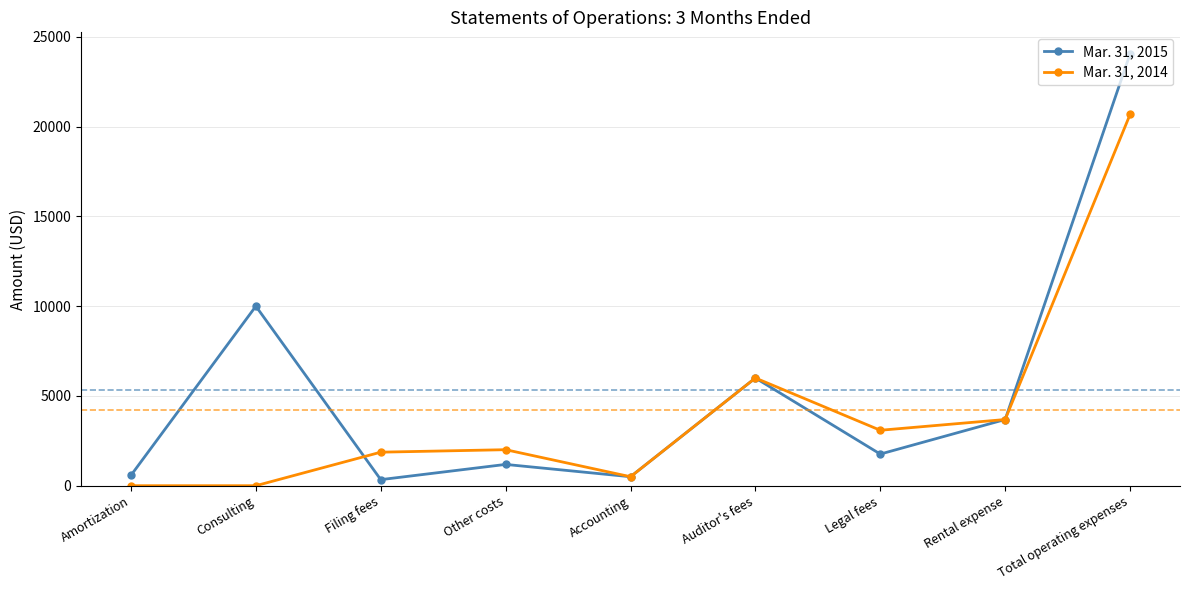

What position from the left is Accounting?

5